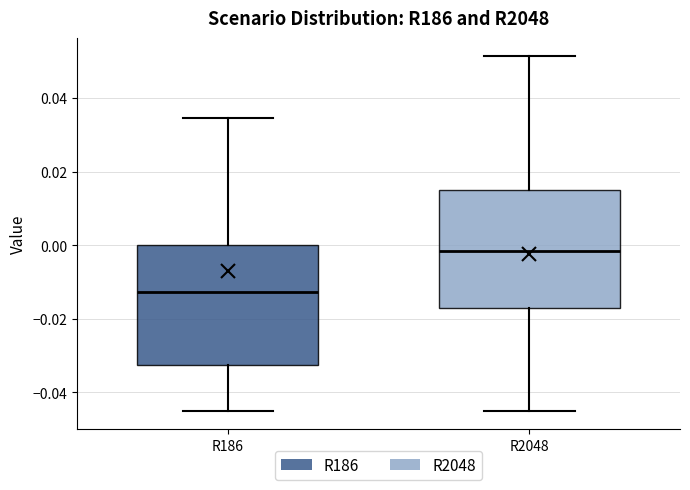

Where does the median line of the box for R2048 sit on the y-axis? The values are not printed on the chart, so give them approximately, as read against the axis.

-0.002